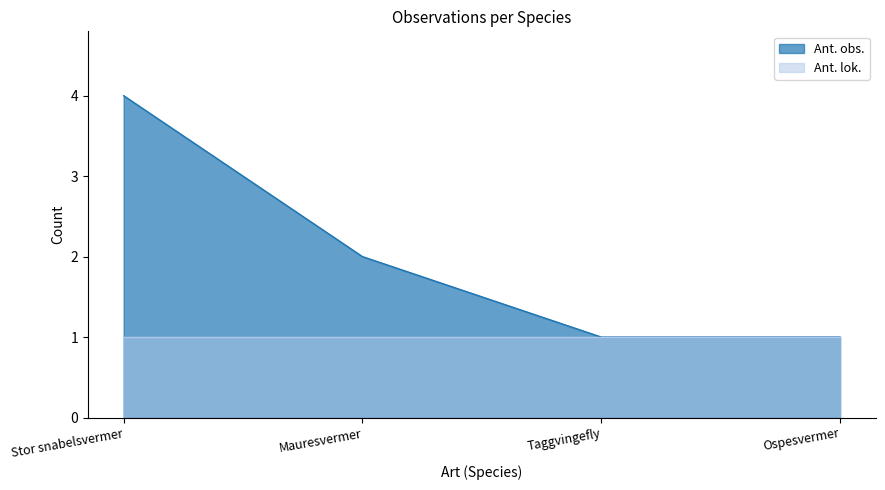

Does the chart have visible grid lines?

No